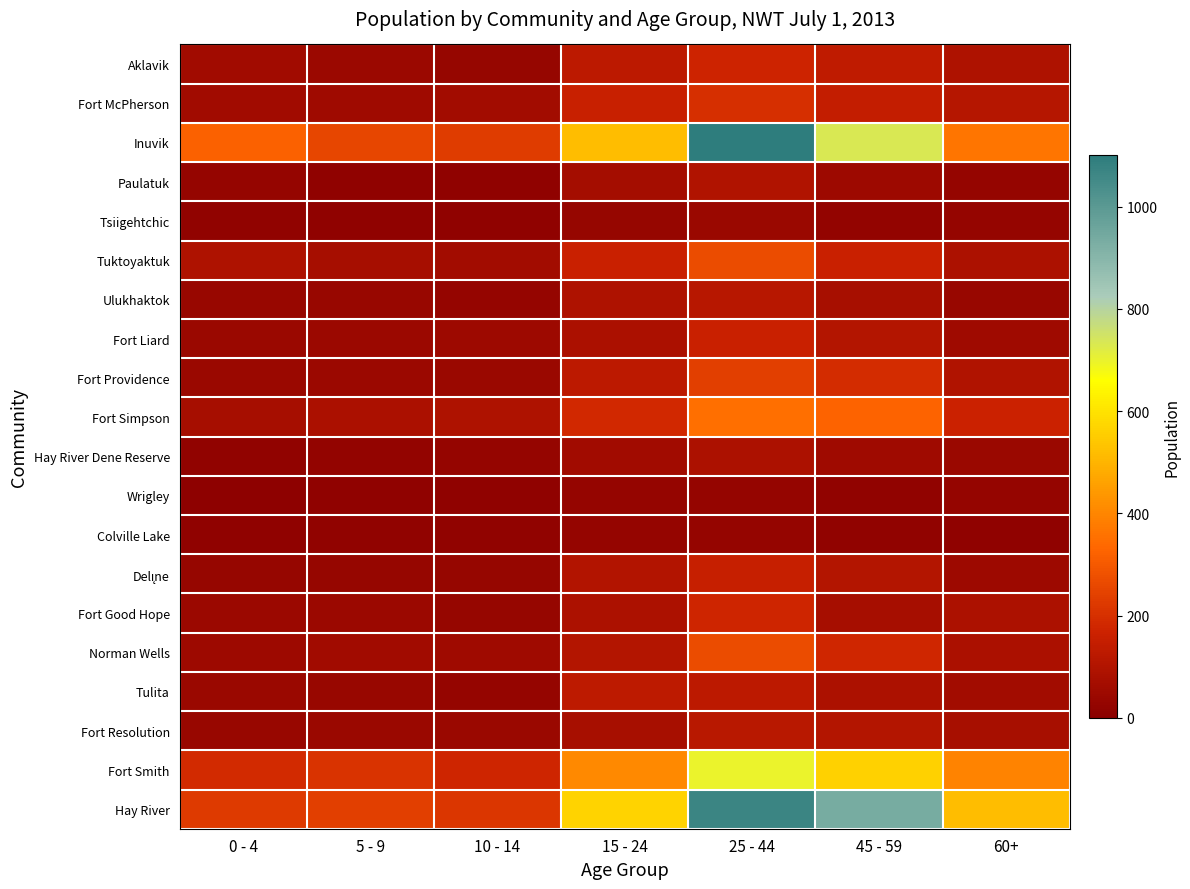

At 0 - 4, list the series in order from smallest to largest.

Wrigley, Colville Lake, Tsiigehtchic, Hay River Dene Reserve, Paulatuk, Delı̨ne, Ulukhaktok, Fort Resolution, Tulita, Fort Liard, Fort Providence, Fort Good Hope, Norman Wells, Fort McPherson, Aklavik, Fort Simpson, Tuktoyaktuk, Fort Smith, Hay River, Inuvik